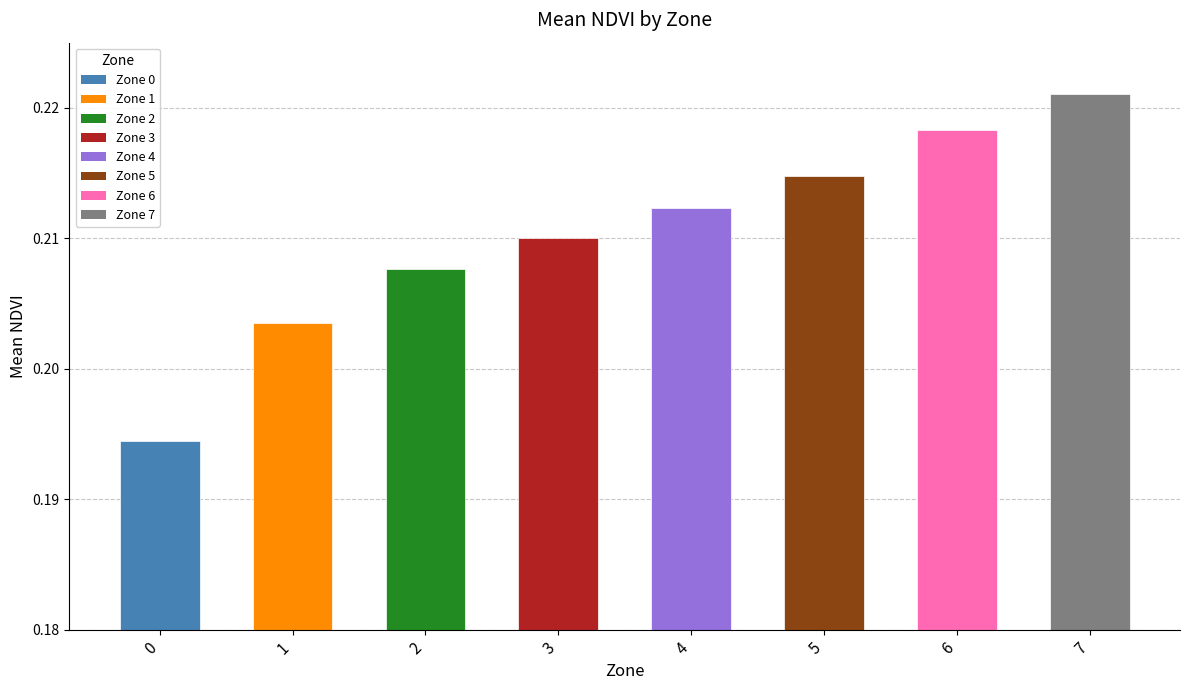

Between 5 and 6, which is larger?

6